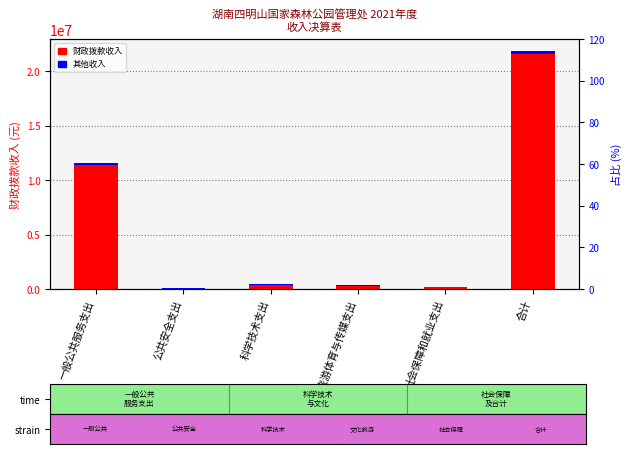

The 财政拨款收入 series shows 15844727.5 at 一般公共服务支出. True or false?

False